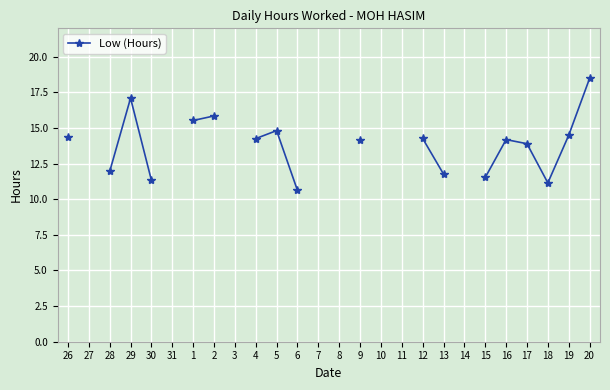

What is the maximum value shown in the chart?

18.5